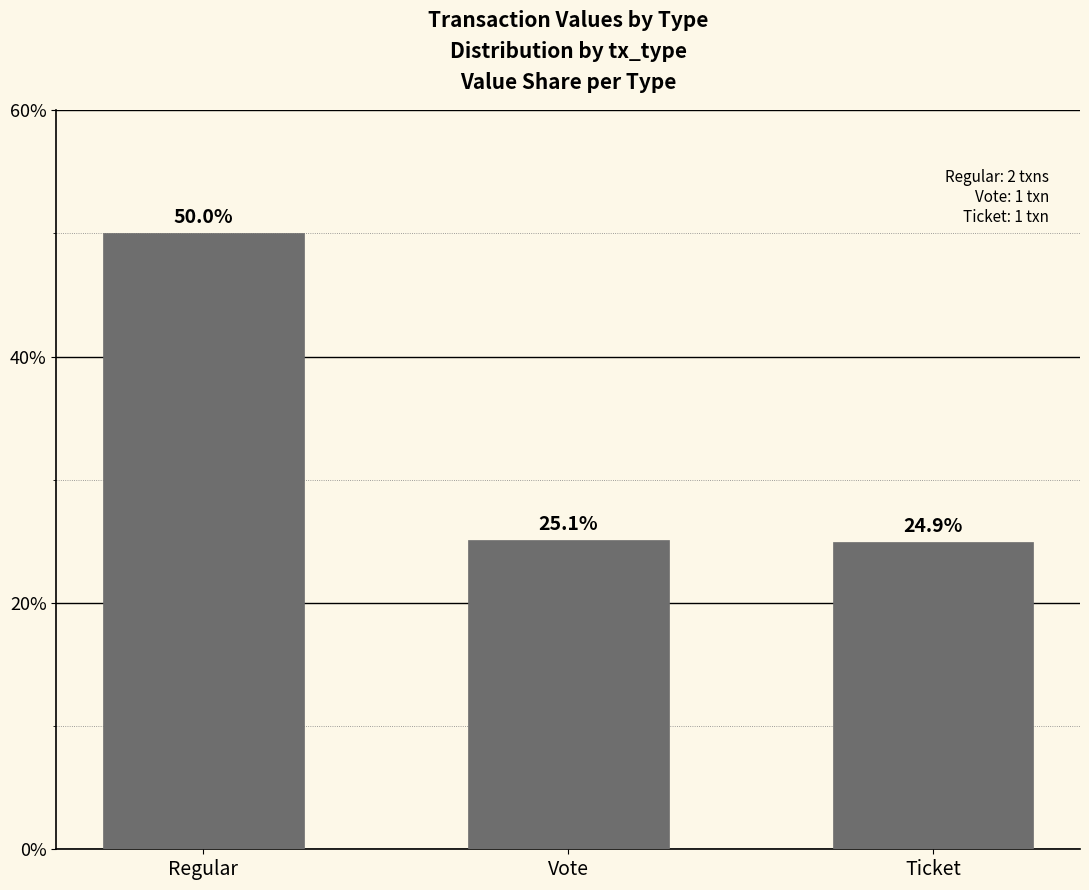

Reading left to right, what are all the values shown in this chart?

Regular=50.0	Vote=25.1	Ticket=24.9